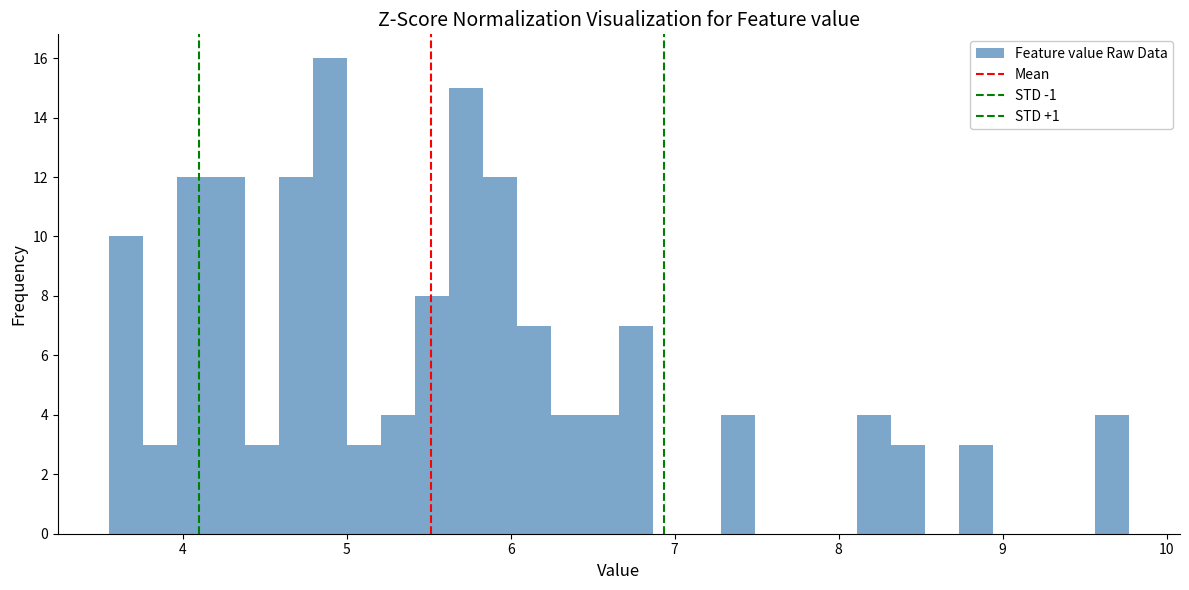

Around what value on the x-axis is the tallest bar? Give the approximate position of its centre, as read against the axis.

4.9